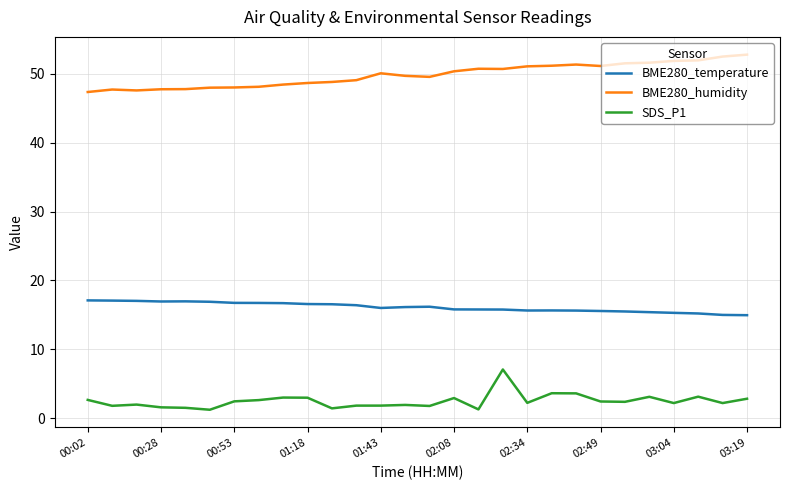

Which series has the largest total across all categories?

BME280_humidity